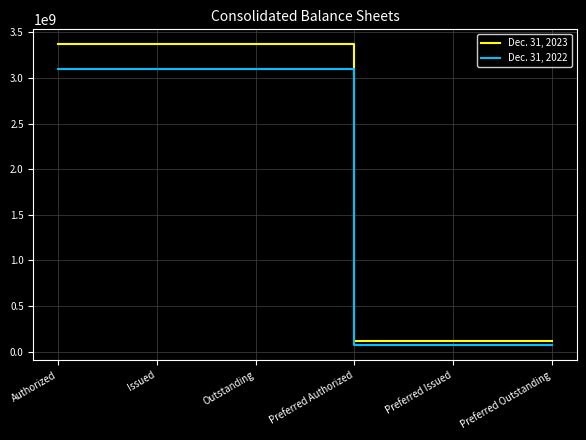

List the series in order of their peak value, highest first.

Dec. 31, 2023, Dec. 31, 2022